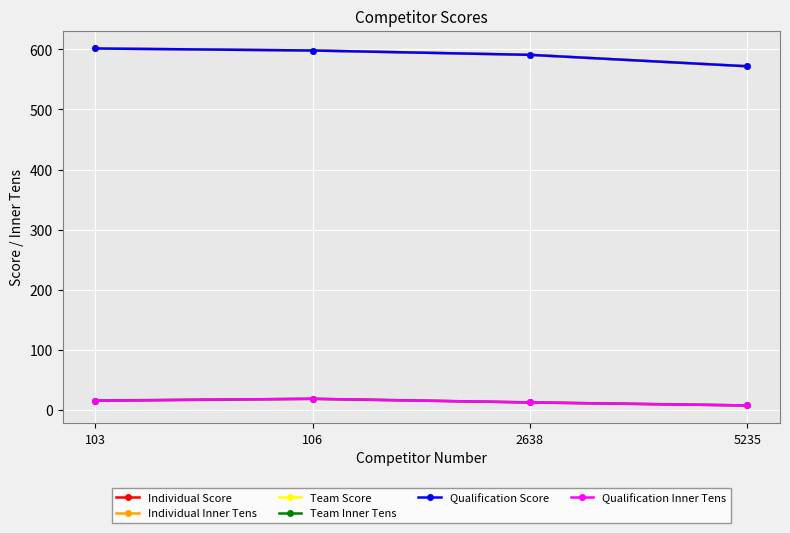

Where is Individual Inner Tens nearest to the value 13?

2638